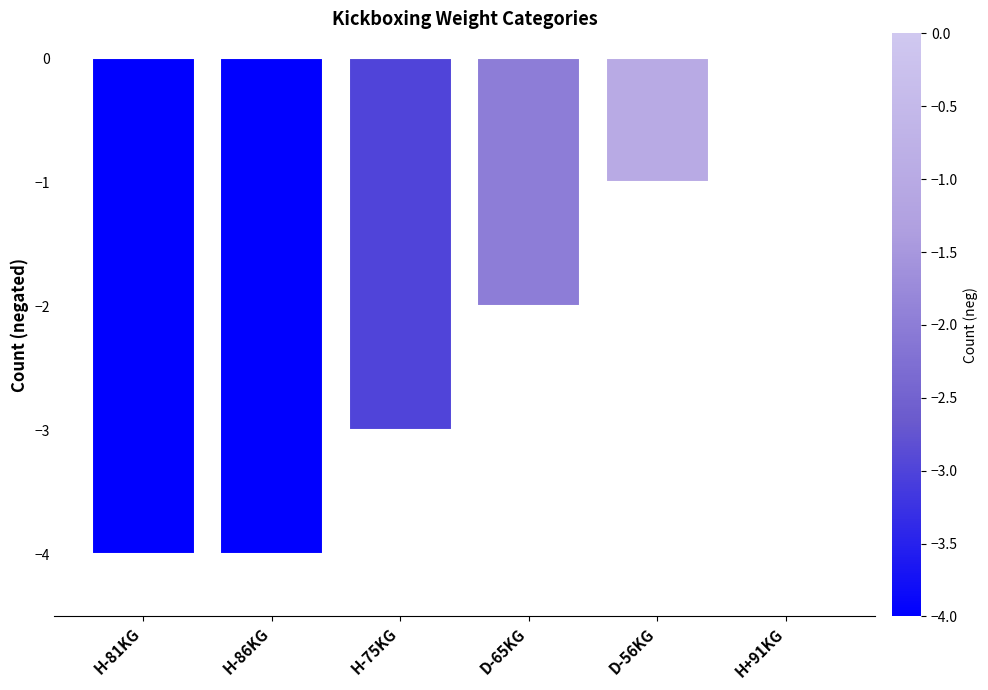

What is the sum of all values?

-14